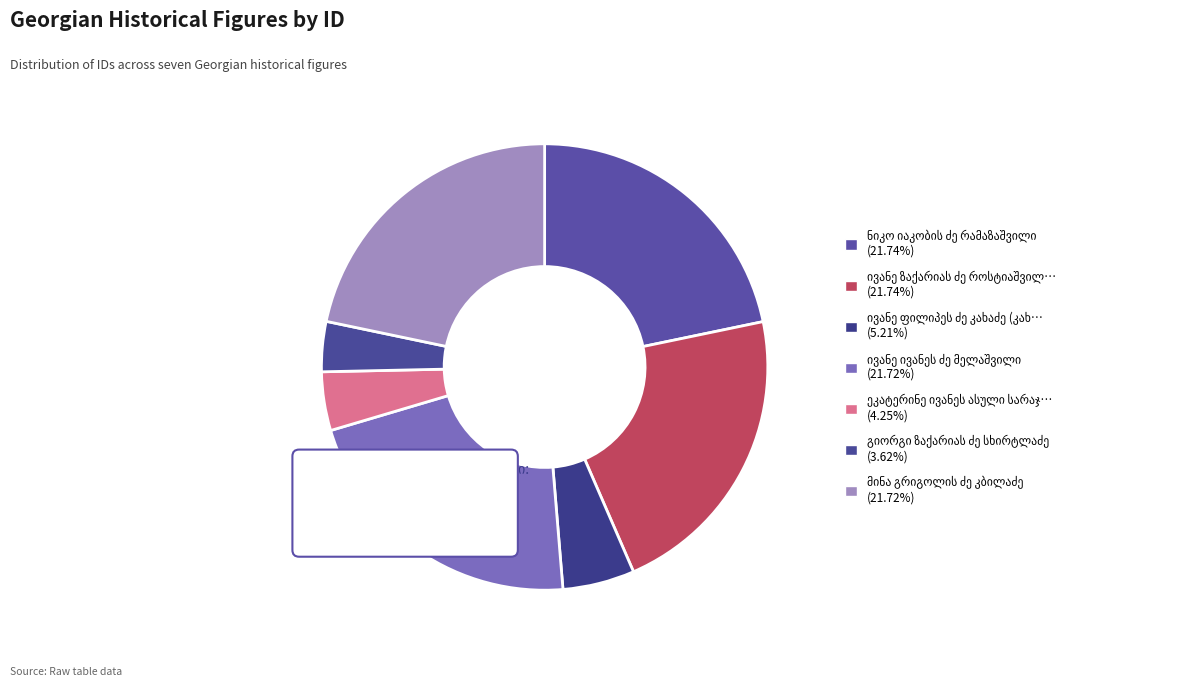

What percentage is the ივანე ზაქარიას ძე როსტიაშვილი slice, to the nearest percent?

22%